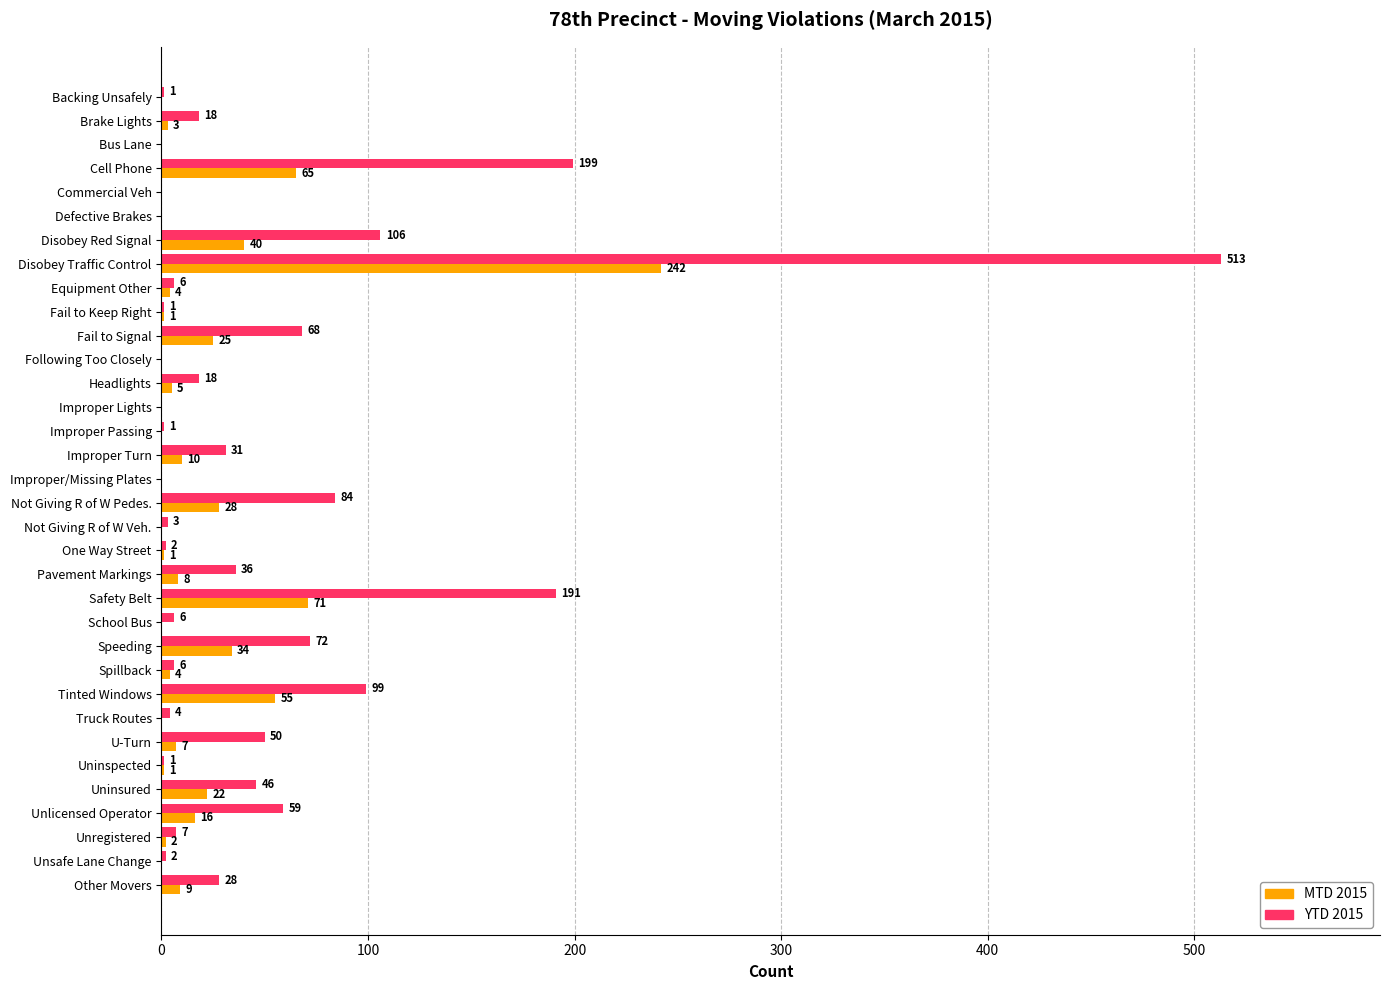

What is the sum of the MTD 2015 values at Safety Belt and Backing Unsafely?

71